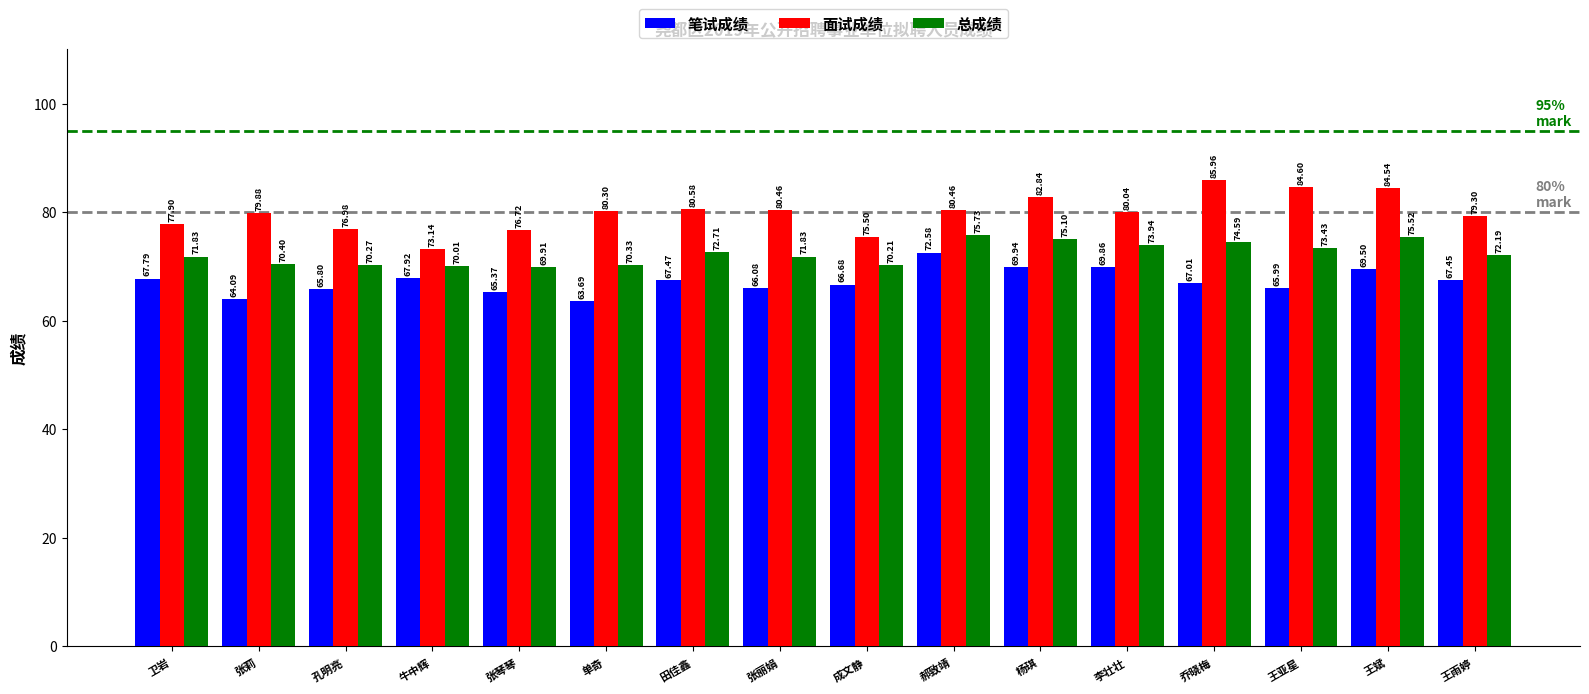

What is the difference between the second highest and second lowest values in the 总成绩 series?

5.5